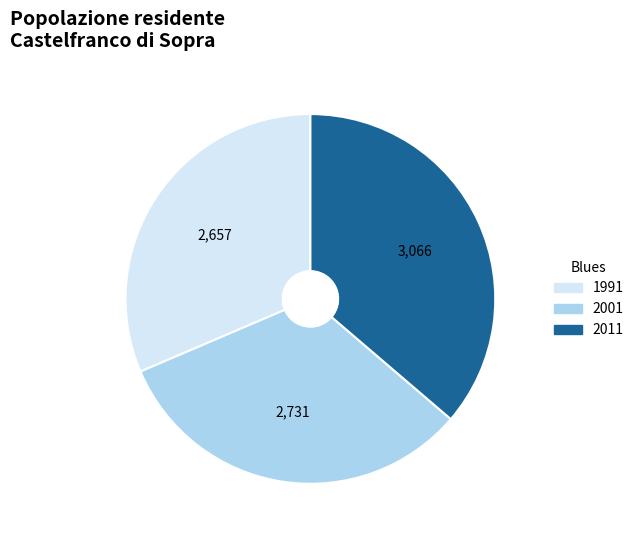

How many slices are in this pie chart?

3